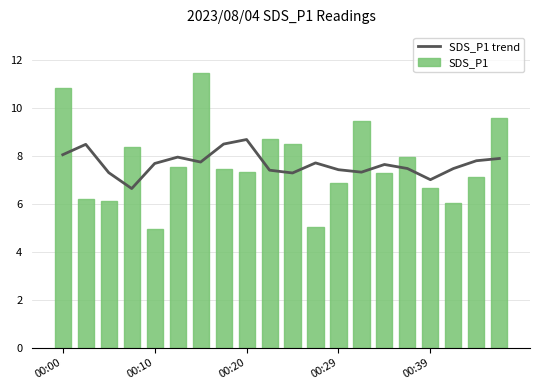

What is the spread (max minus min) of values at 00:00?

2.8